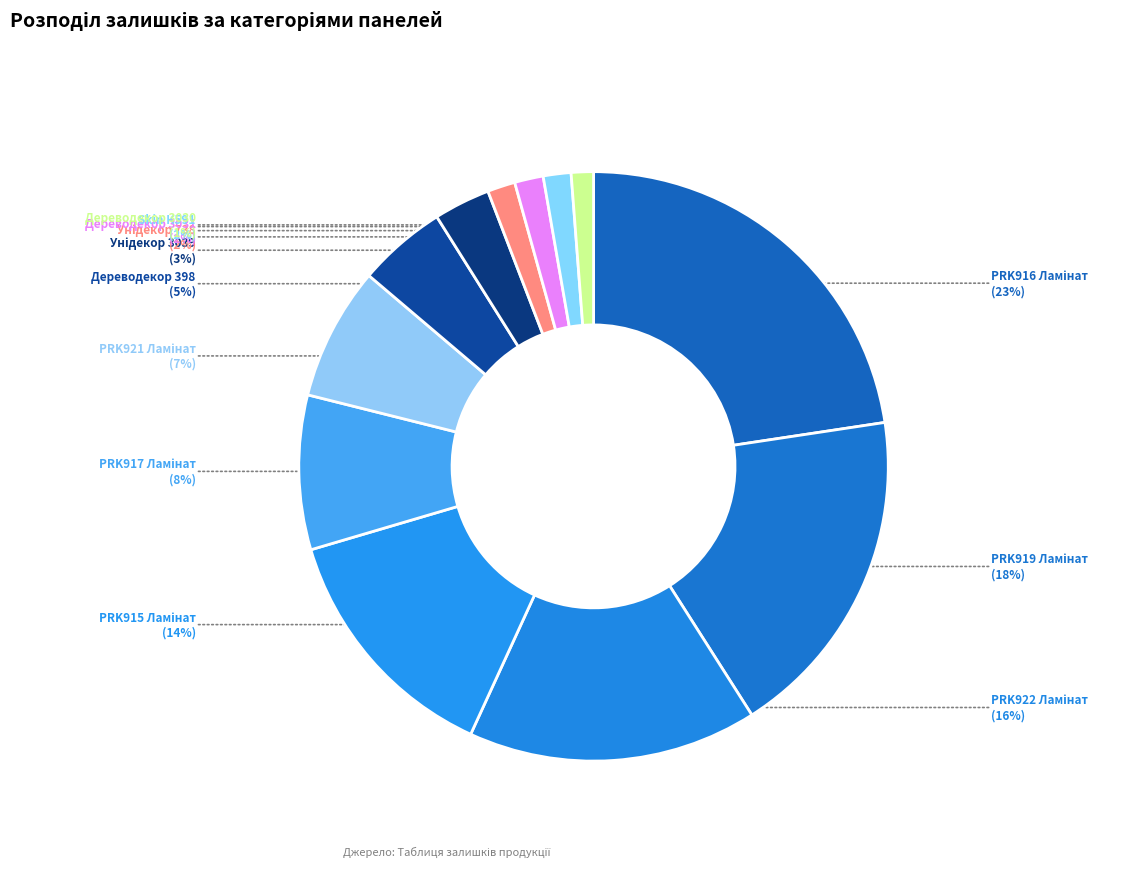

How many segments does this pie chart have?

12